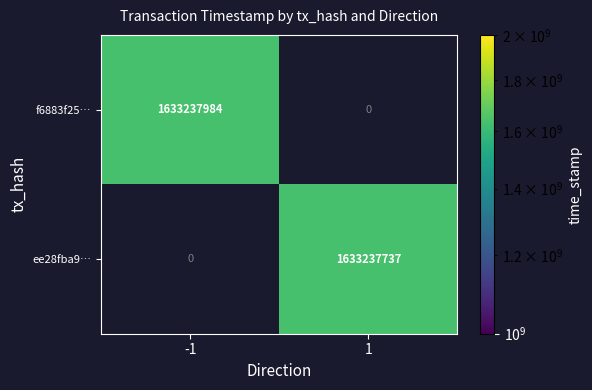

List the series in order of their overall mean, lowest first.

ee28fba9…, f6883f25…